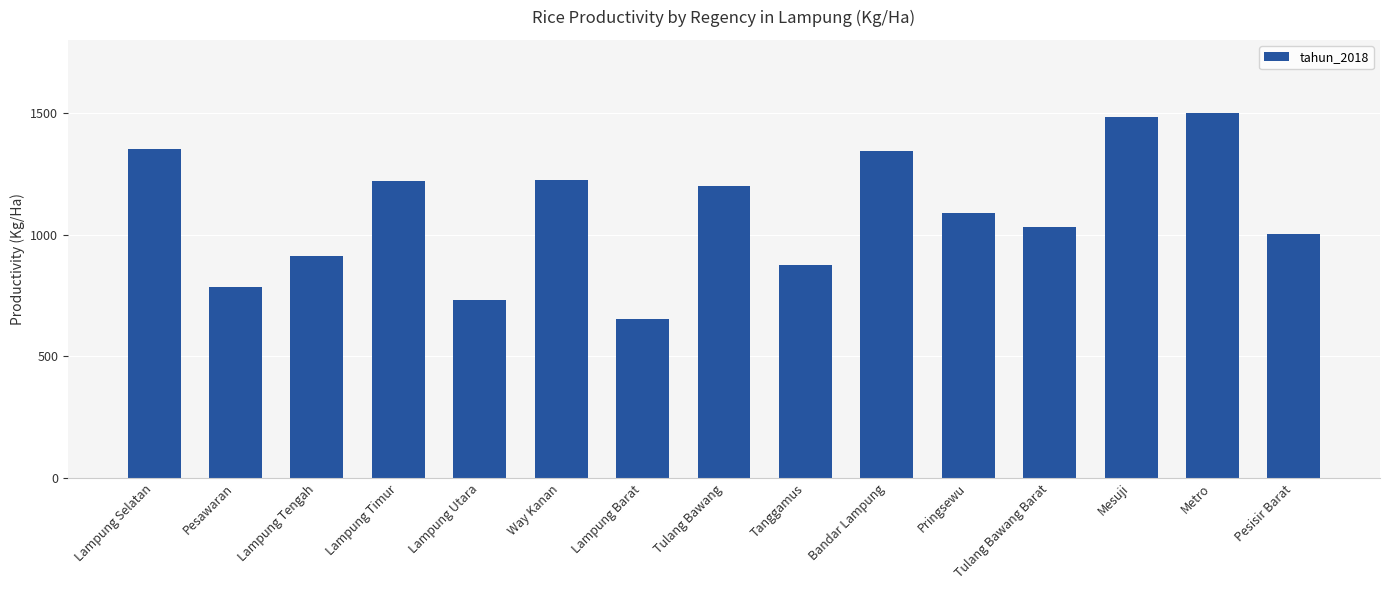

What is the ratio of the value at Tulang Bawang Barat to the value at Pringsewu?

0.9